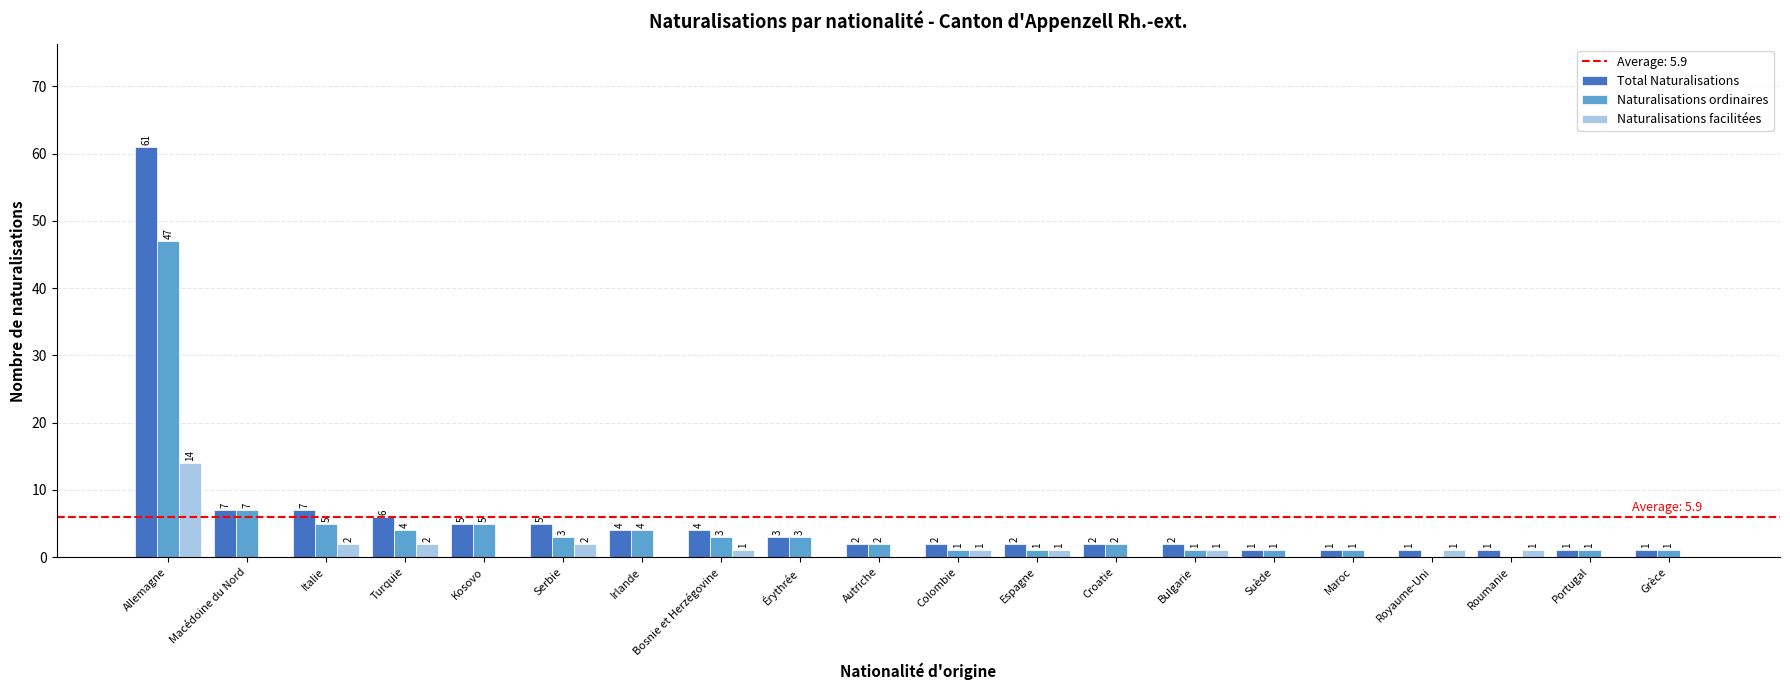

Which series has the largest total across all categories?

Total Naturalisations